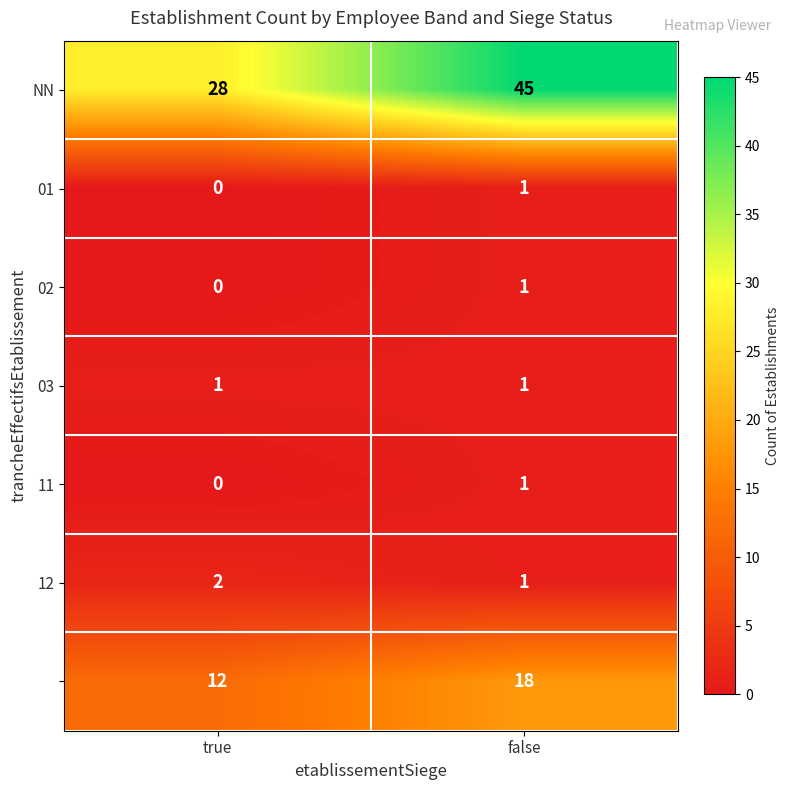

What is the difference between the highest and lowest values at false?

44